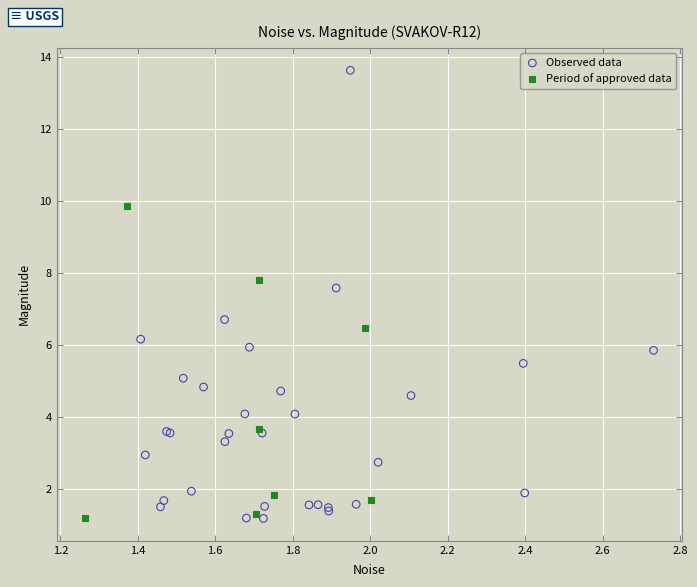

What are all the series names shown in the legend?

Observed data, Period of approved data